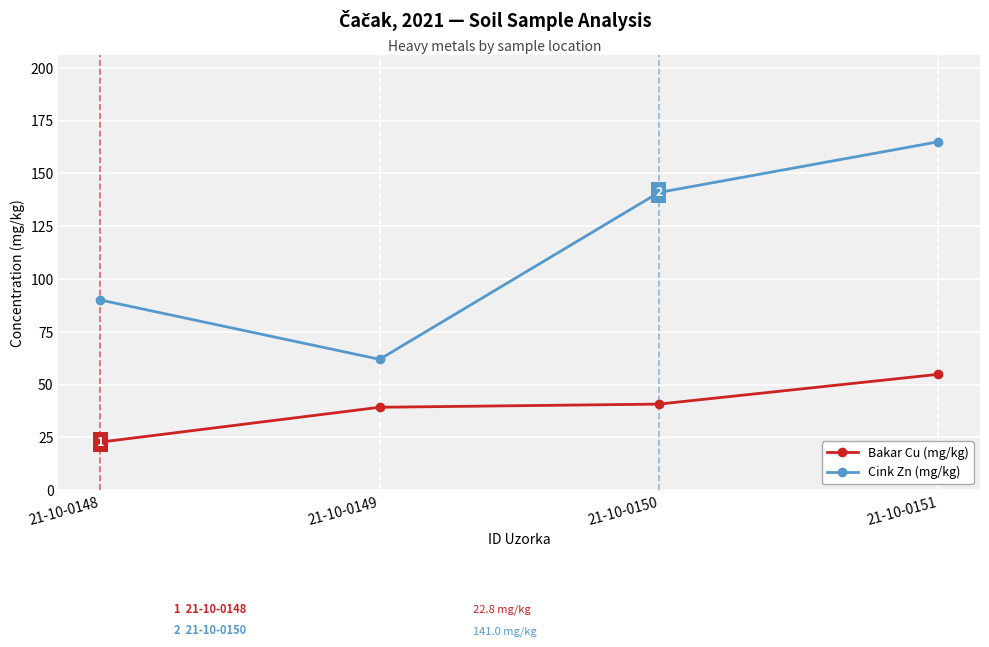

Which label corresponds to the largest value in the chart?

21-10-0151